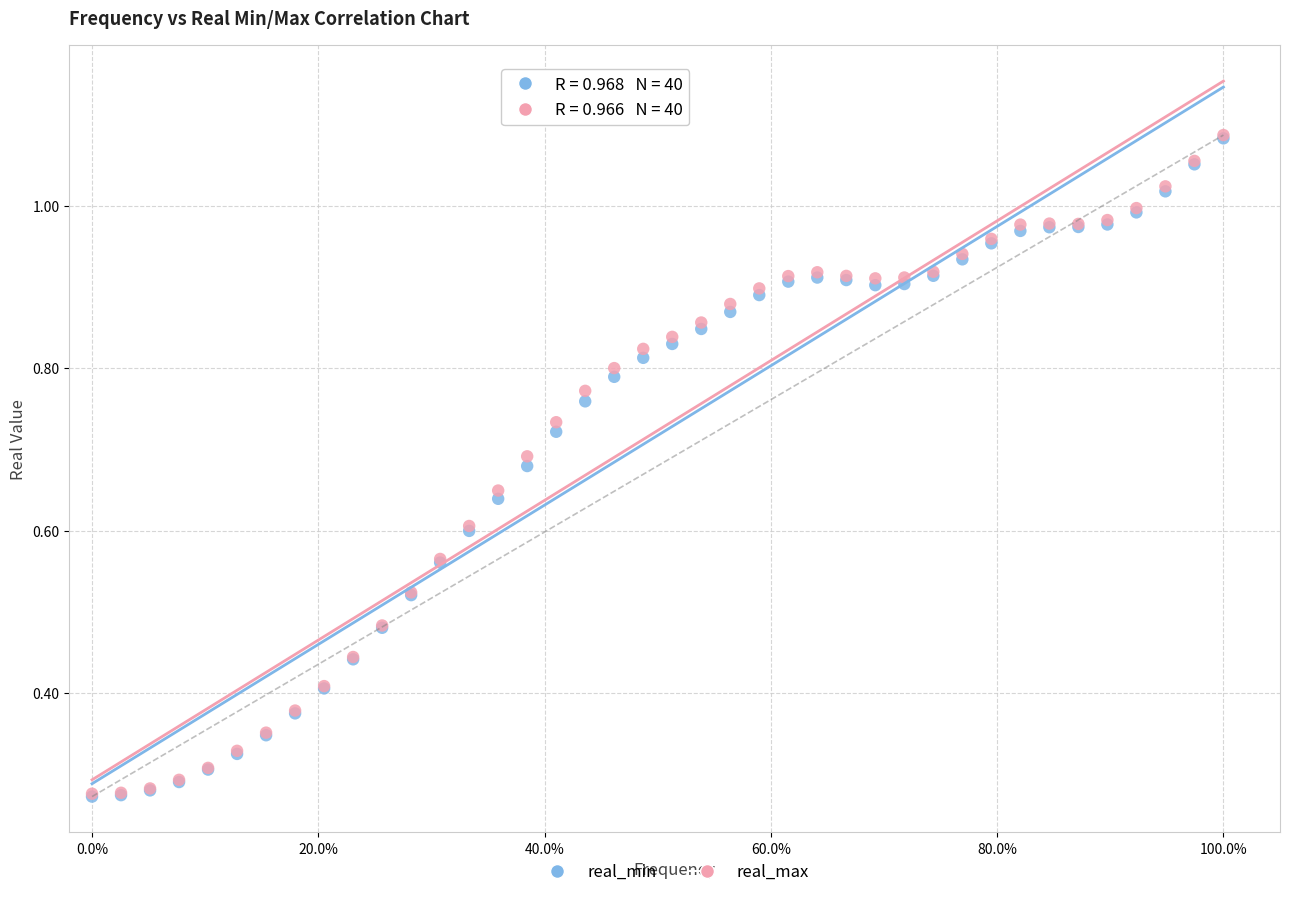

What are all the series names shown in the legend?

real_min, real_max